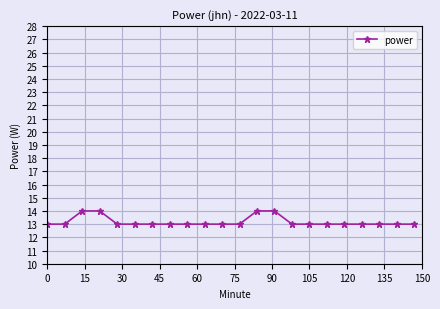

Does the chart have visible grid lines?

Yes